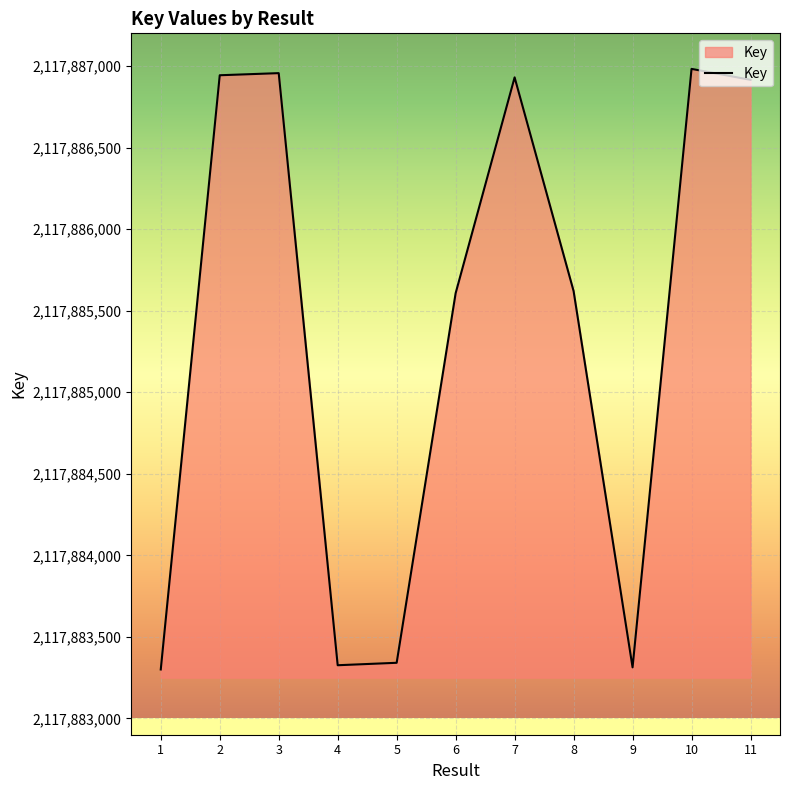

Is it true that the value at 11 is 2117886915?

True